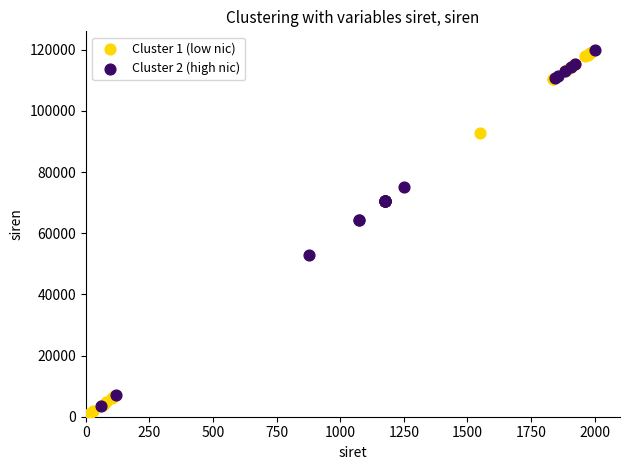

Which series reaches the minimum Y coordinate?

Cluster 1 (low nic)